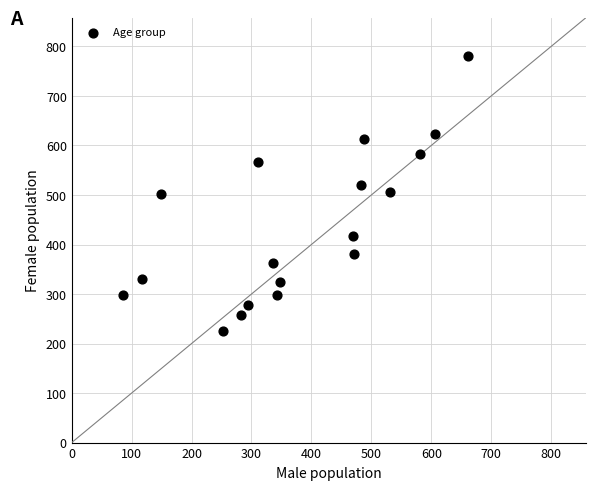

What is the range of Y values (max minus min)?

554